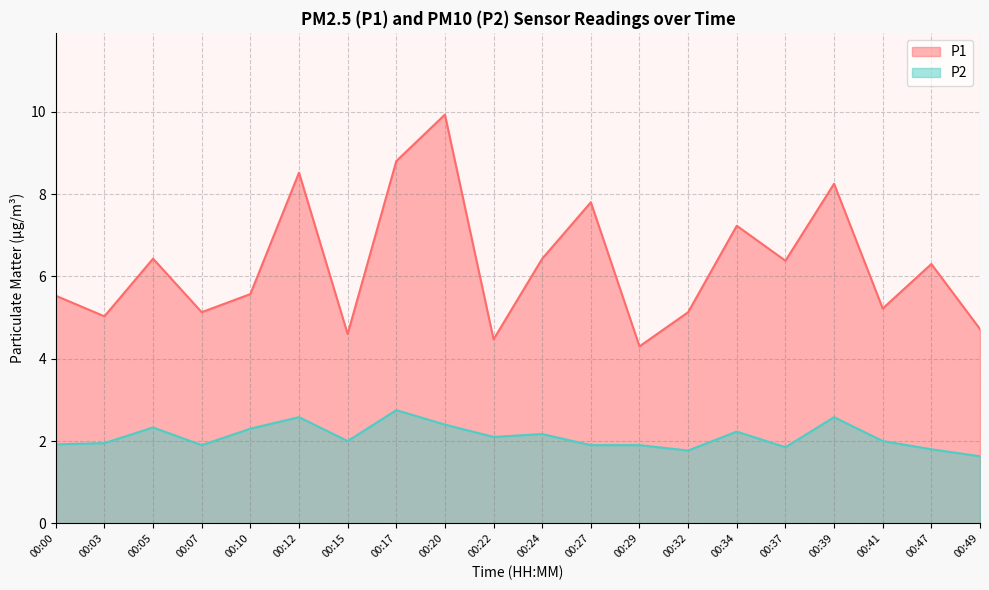

Which series has the widest spread of values?

P1